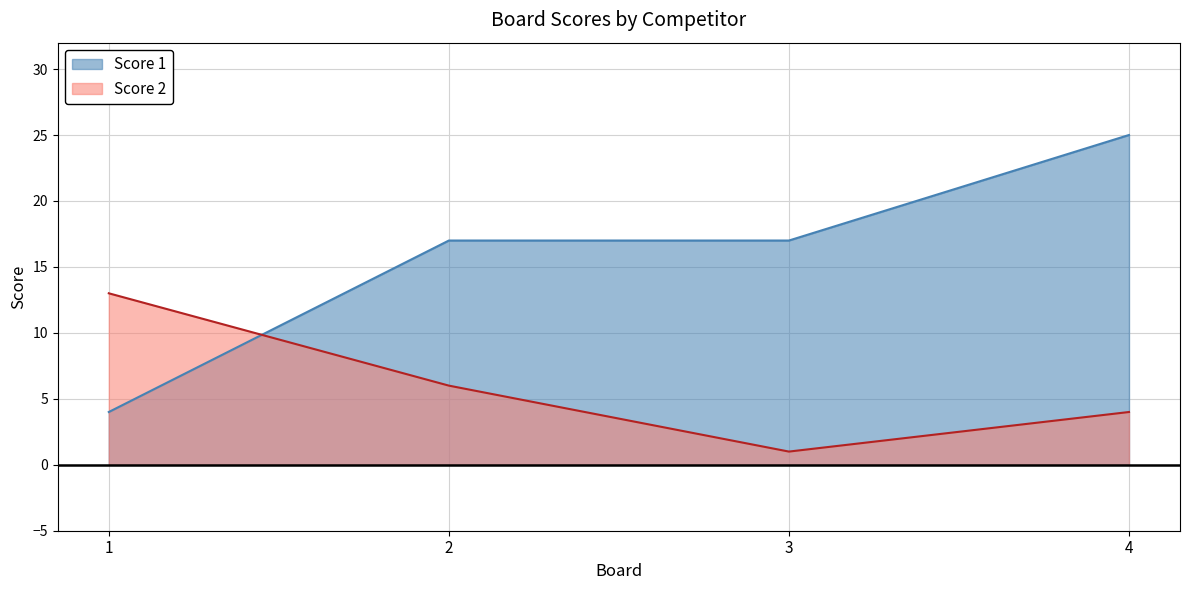

List the series in order of their peak value, highest first.

Score 1, Score 2